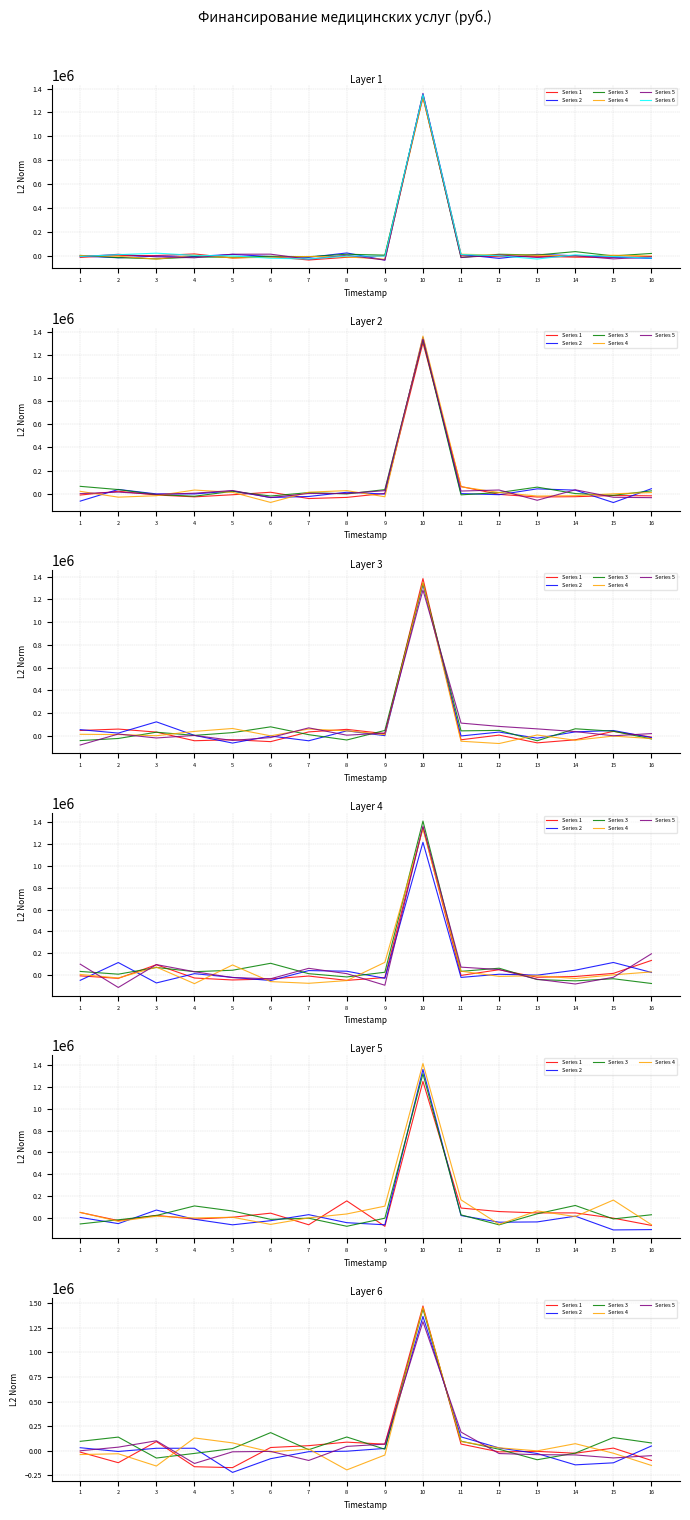

Where is the first local maximum for Series 4?

2